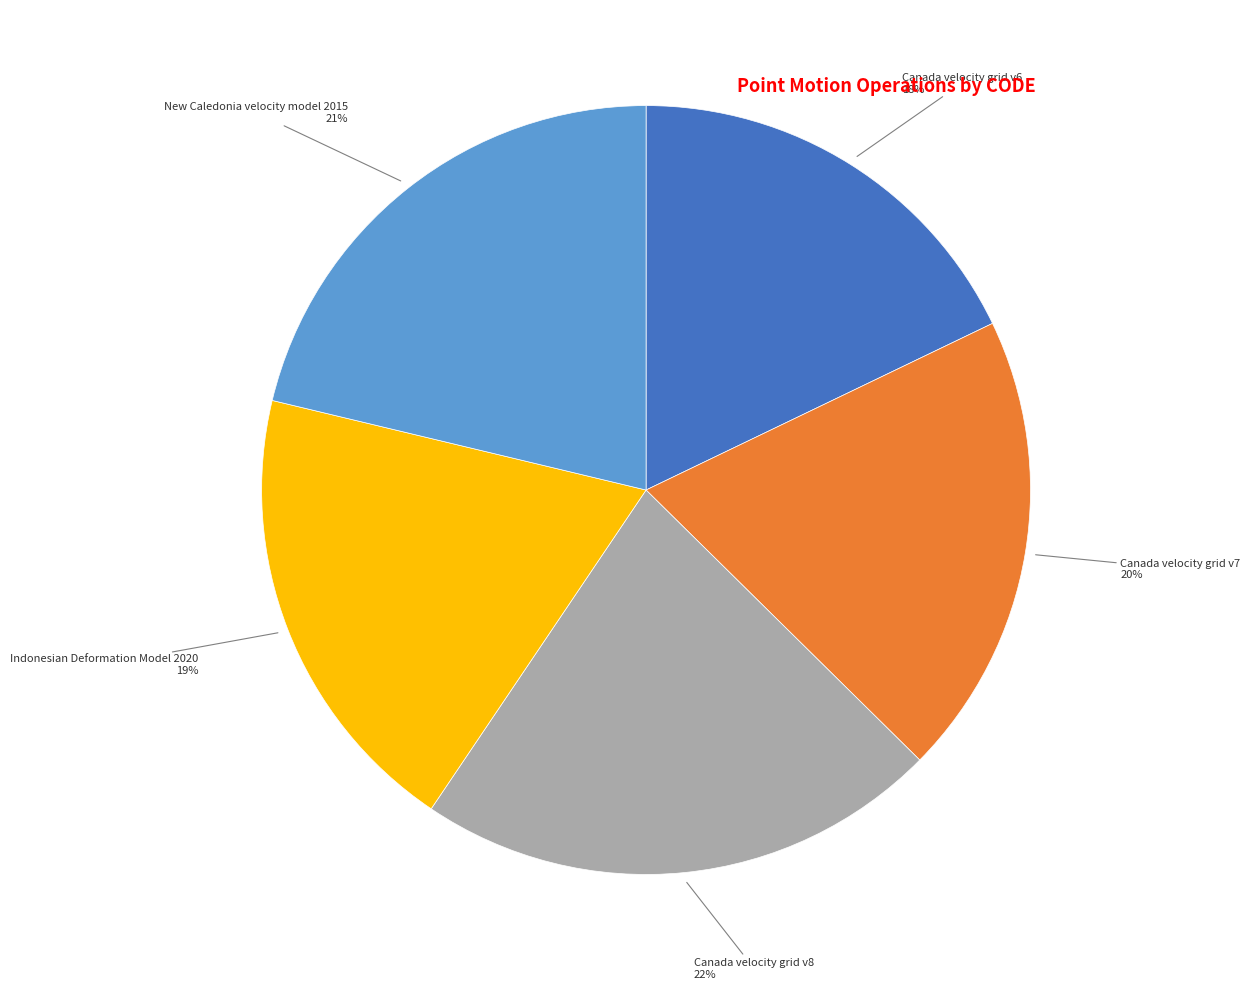

Is there a majority slice in this chart?

No